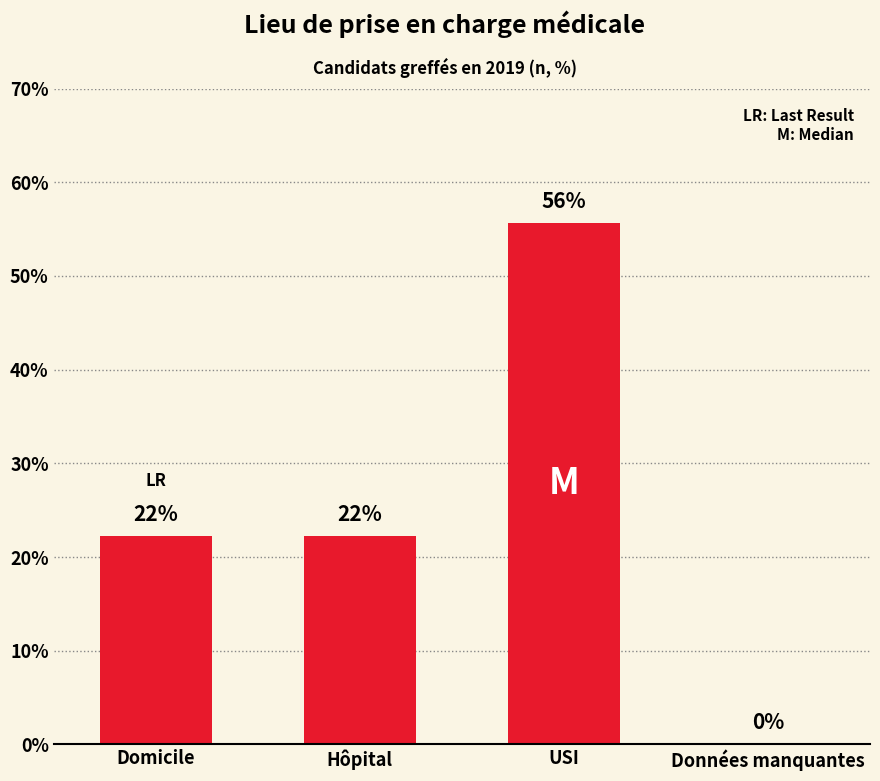

Where is the data nearest to the value 27?

Domicile